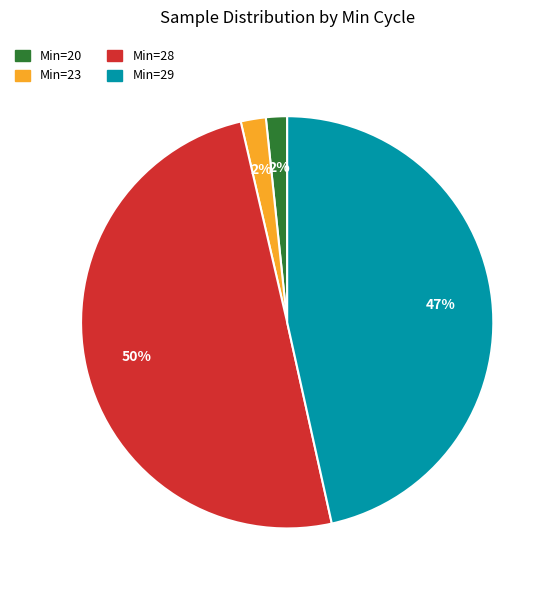

To the nearest percent, what is the difference between the largest and smallest slice percentages?

48%